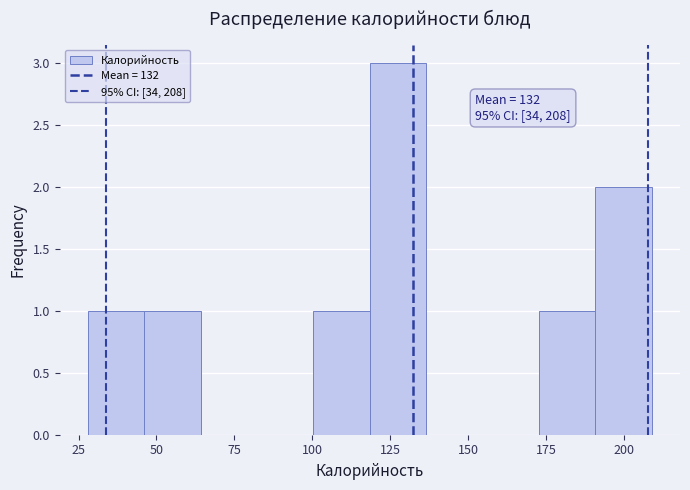

Read against the x-axis, roughly where is the centre of the tallest bar?

130